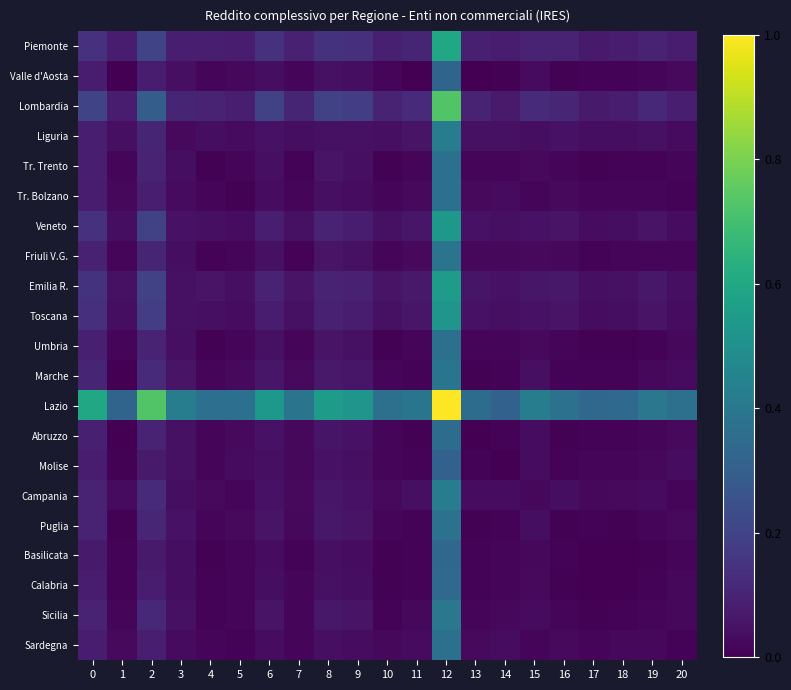

Rank the series at 7 from highest to lowest value.

Lazio, Lombardia, Piemonte, Emilia R., Toscana, Veneto, Liguria, Campania, Marche, Molise, Puglia, Abruzzo, Valle d'Aosta, Sardegna, Sicilia, Tr. Bolzano, Calabria, Umbria, Tr. Trento, Basilicata, Friuli V.G.